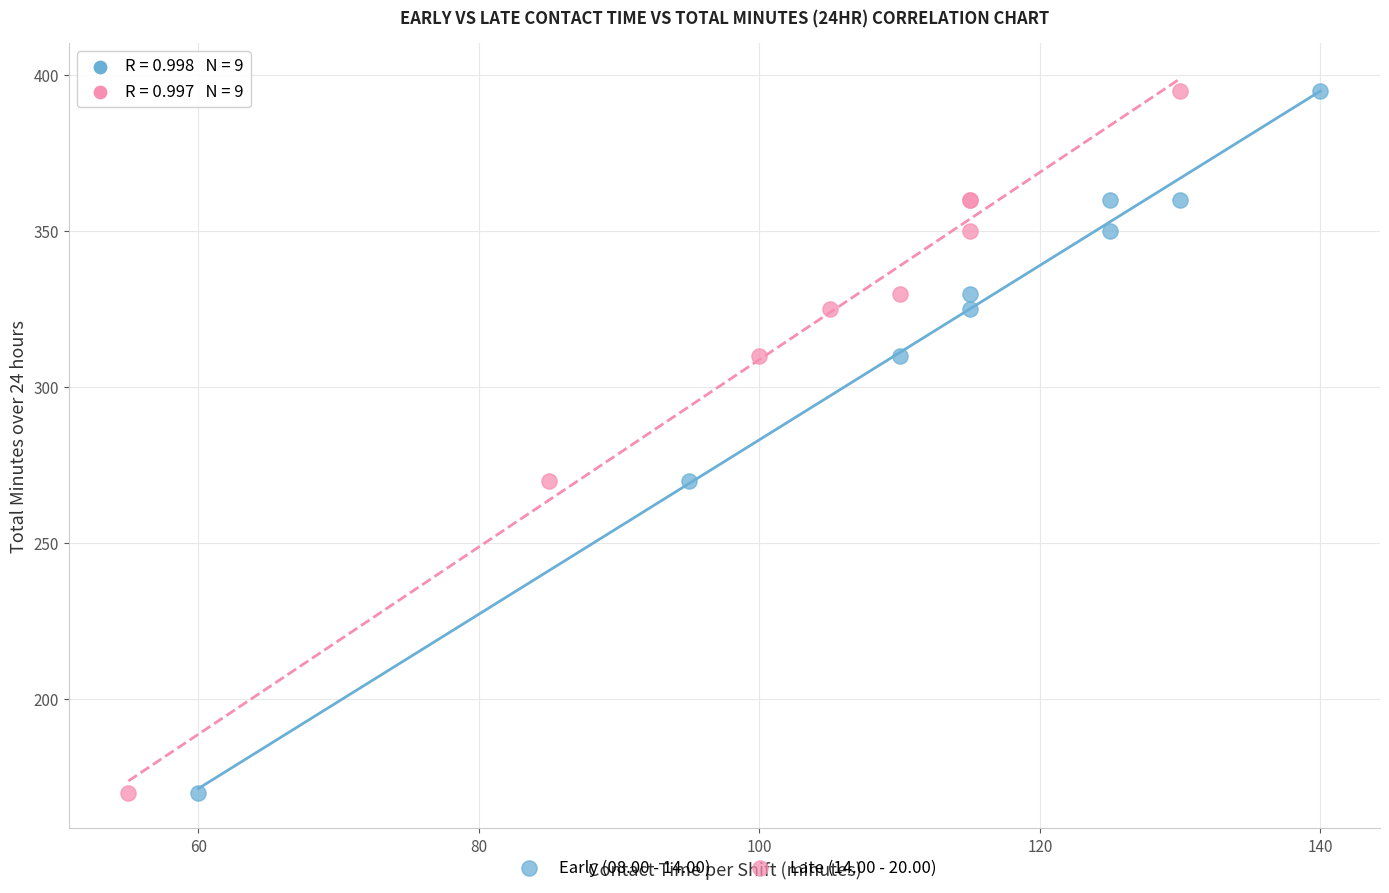

What are all the series names shown in the legend?

Early (08.00 - 14.00), Late (14.00 - 20.00)